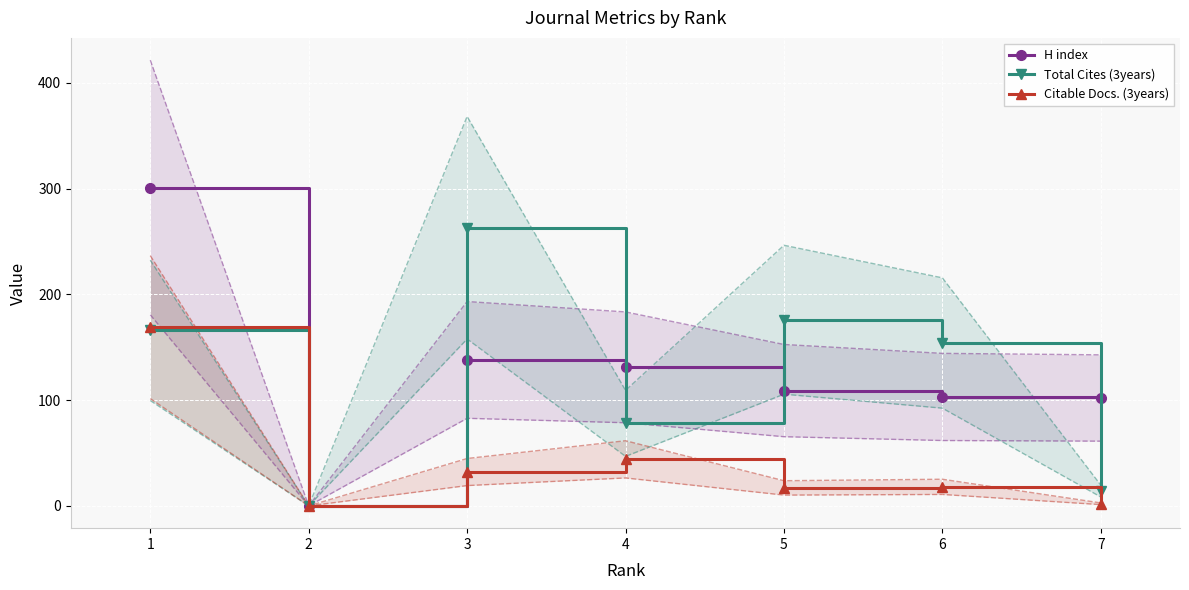

Where is Citable Docs. (3years) nearest to the value 84?

4